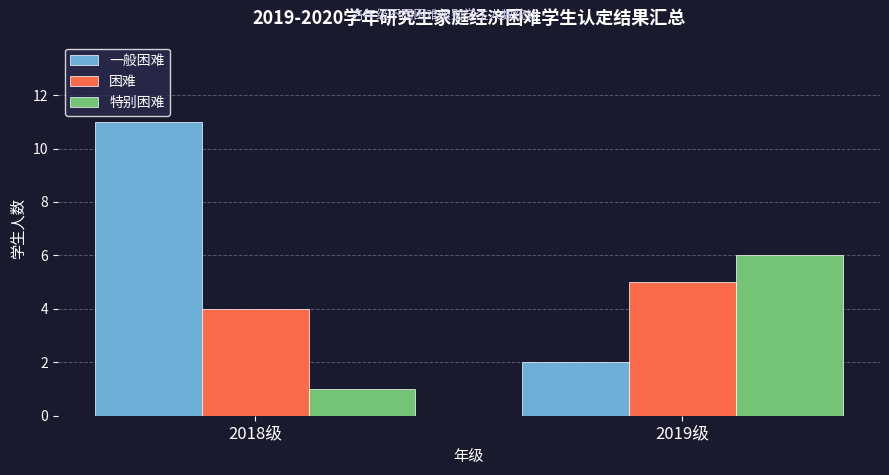

How many data points in 特别困难 are less than 6?

1